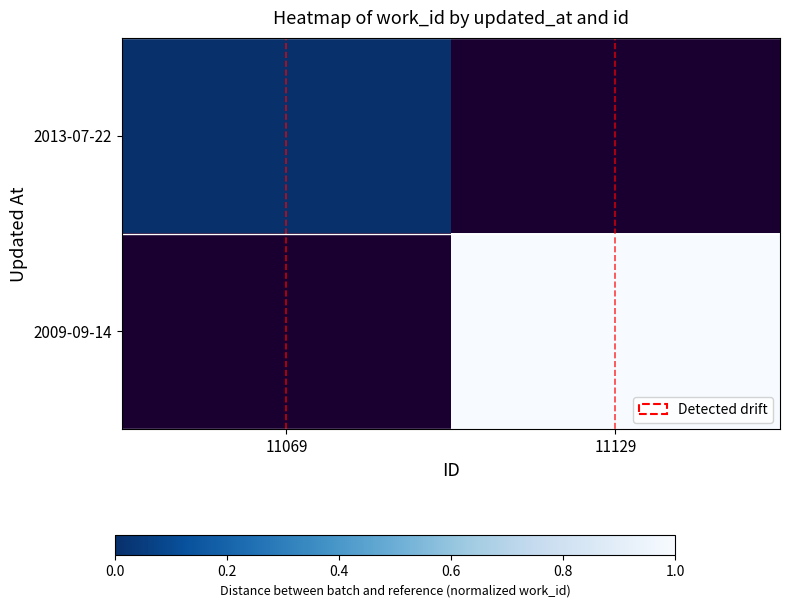

How many distinct data groups are displayed?

2